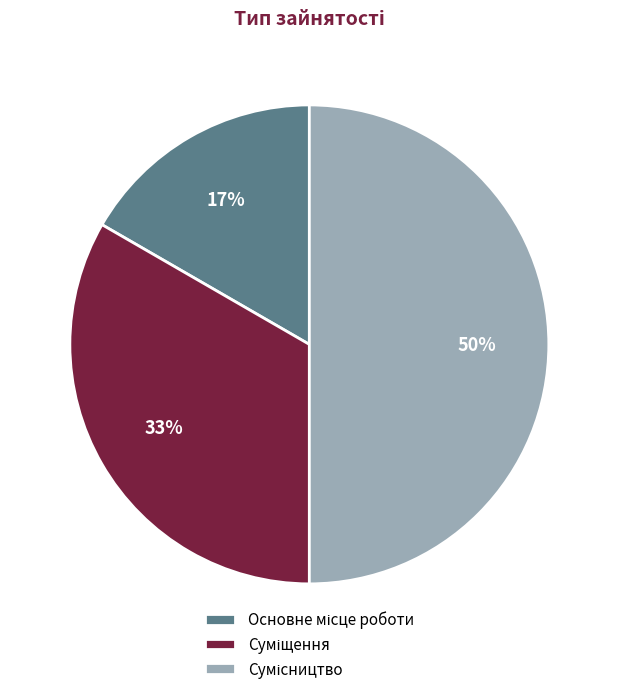

To the nearest percent, what is the difference between the largest and smallest slice percentages?

33%